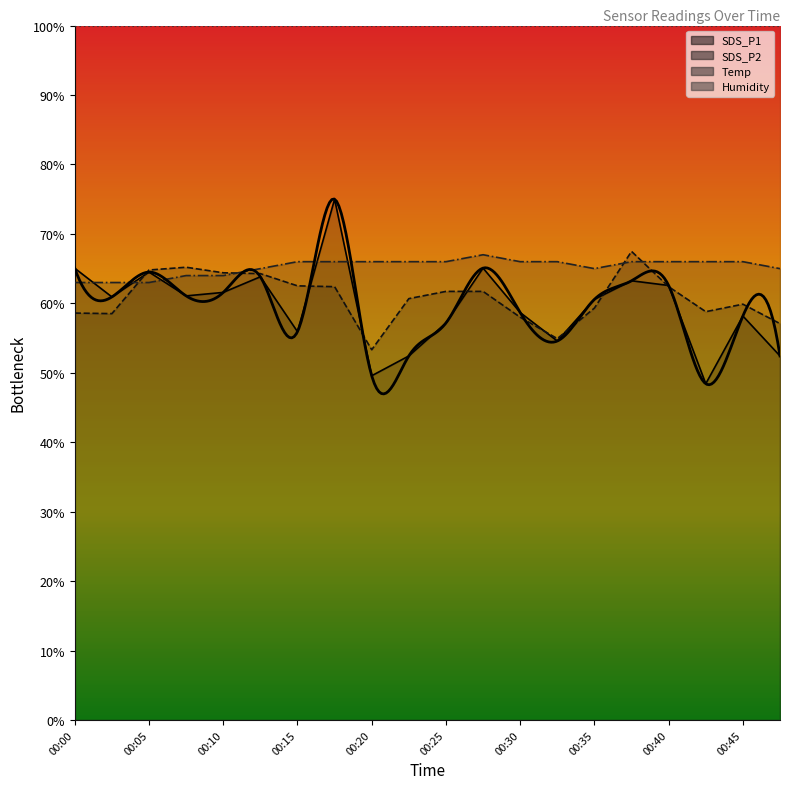

What is the value of the Temp point at the 2nd from the left?

63.0